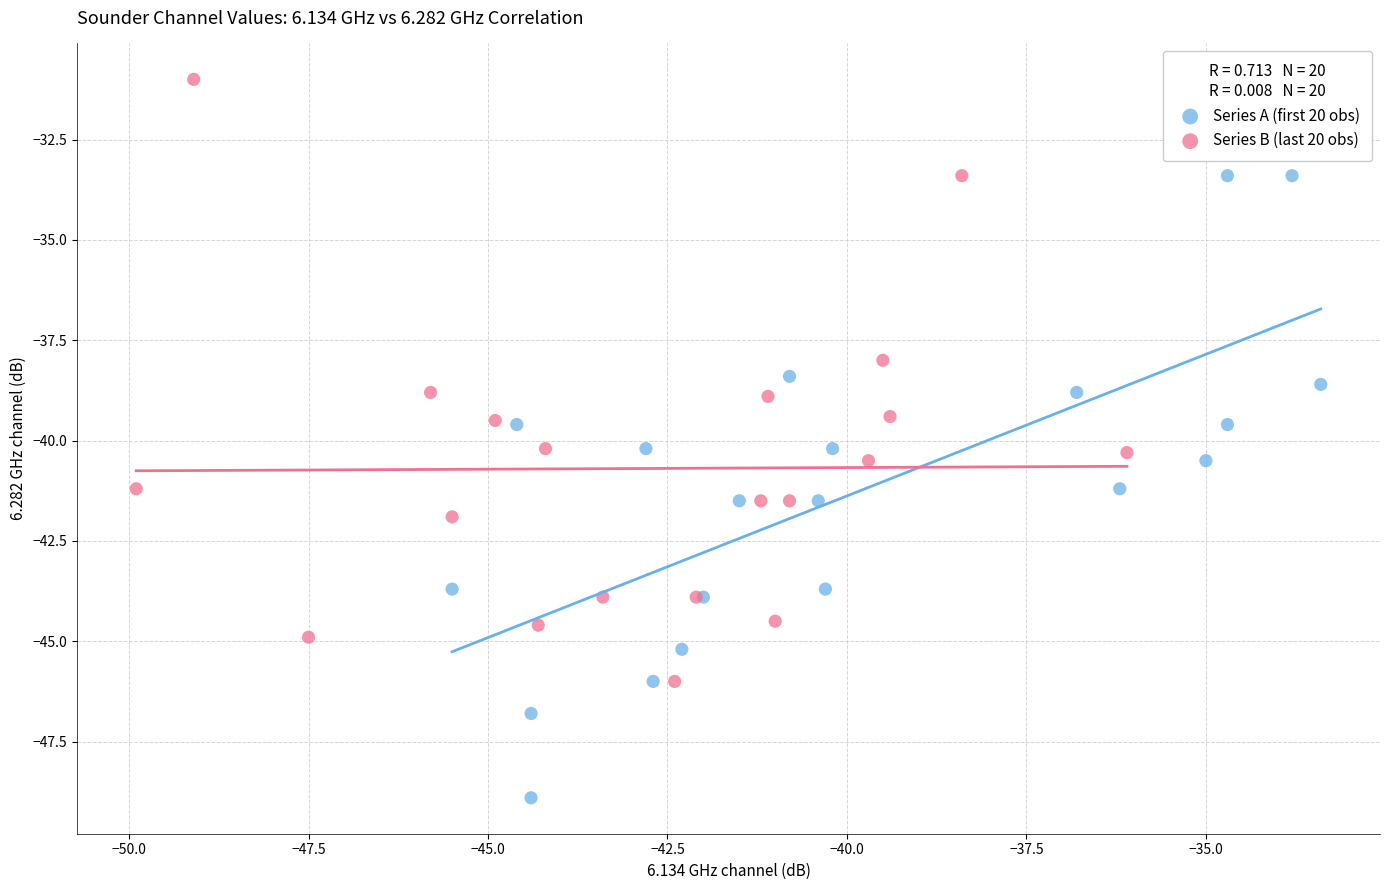

Which series has the widest spread of Y values?

Series A (first 20 obs)